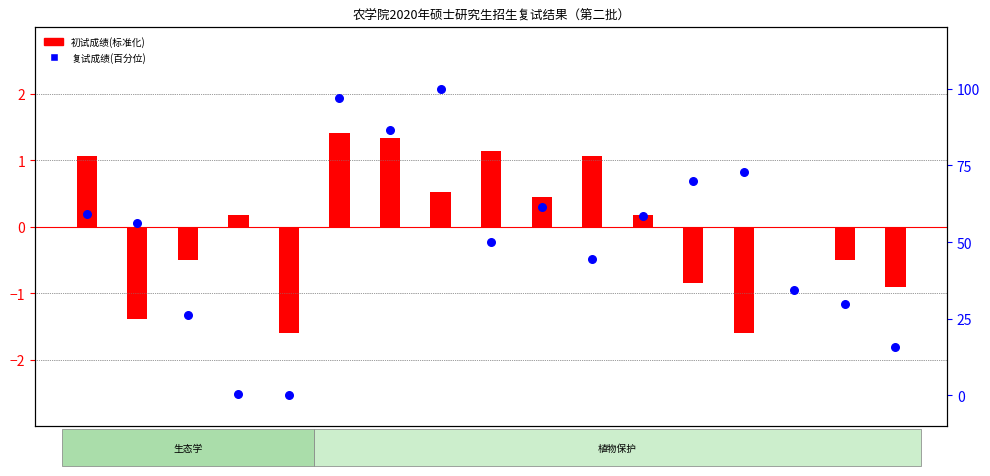

Which series reaches the maximum Y coordinate?

复试成绩(百分位)